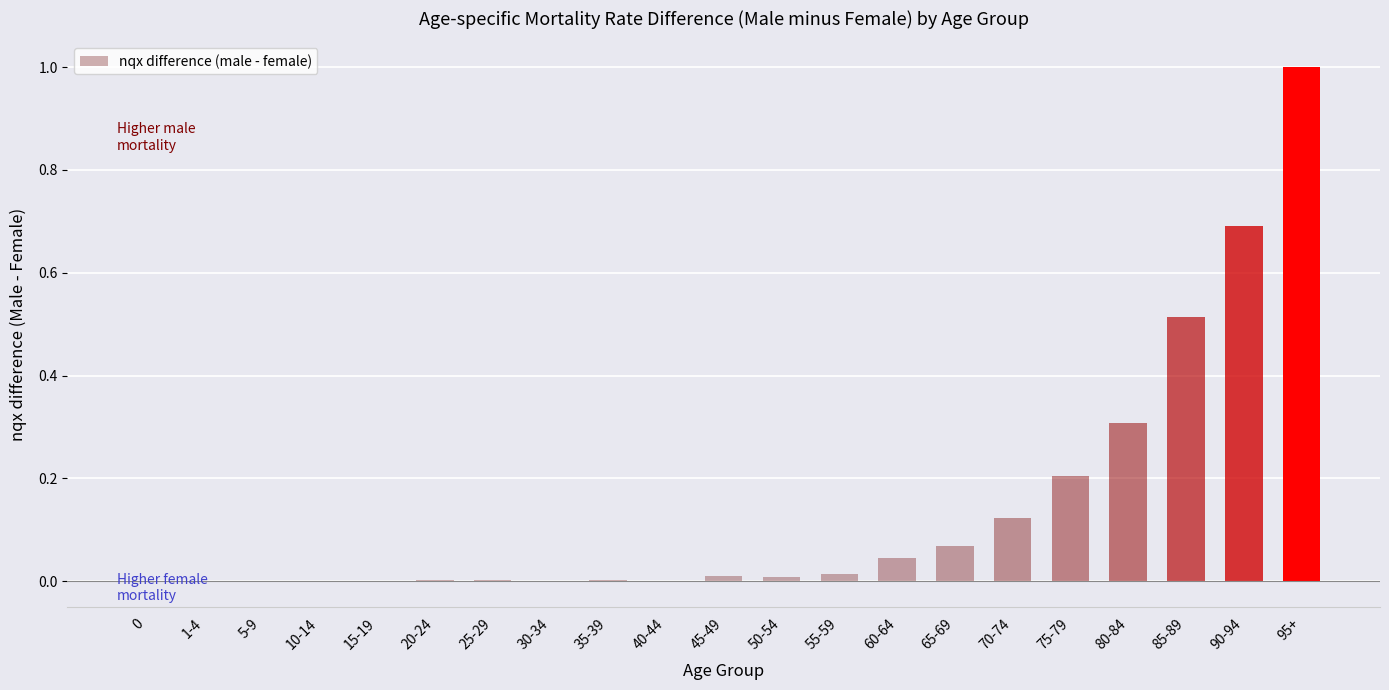

Is it true that the value at 90-94 is 0.7?

True